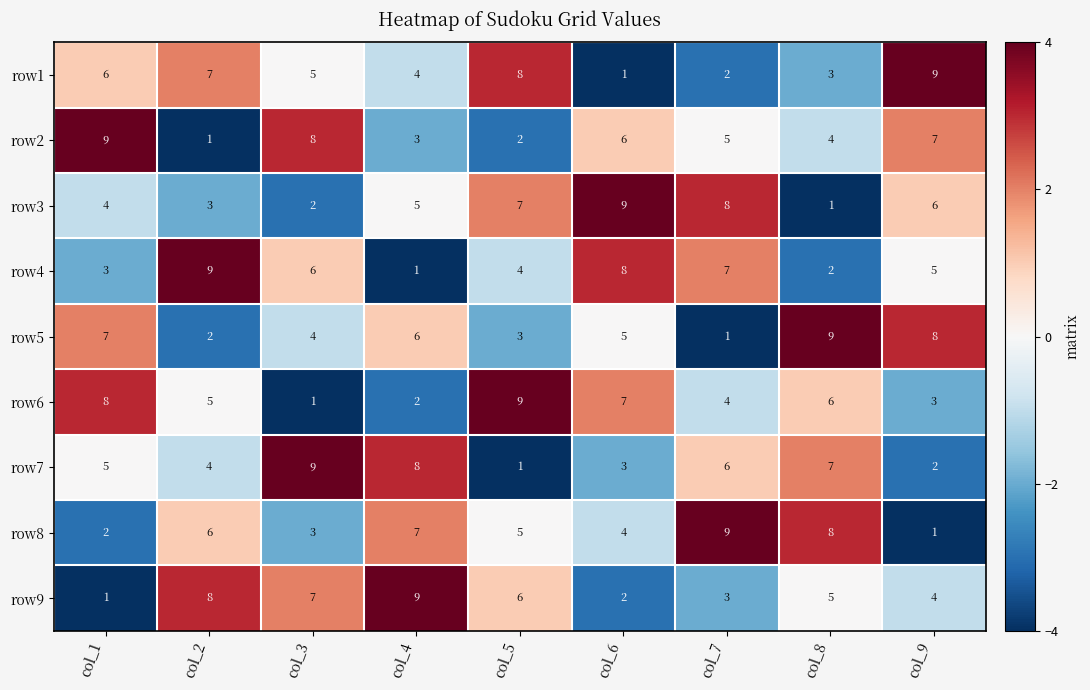

At col_9, list the series in order from largest to smallest.

row1, row5, row2, row3, row4, row9, row6, row7, row8